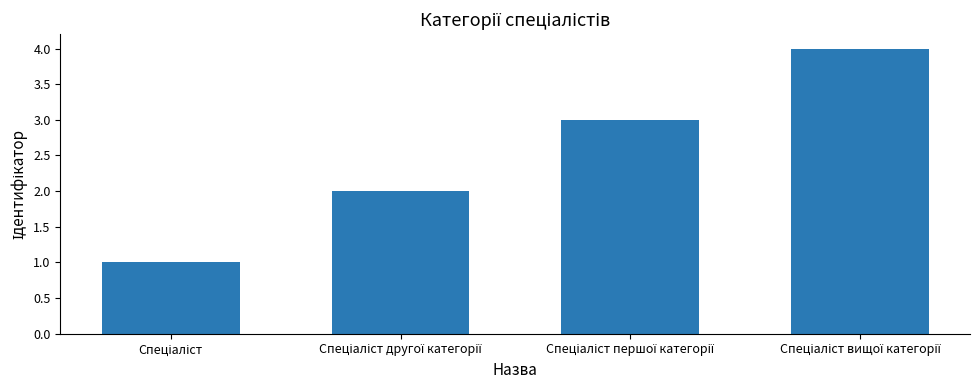

What is the greatest value displayed?

4